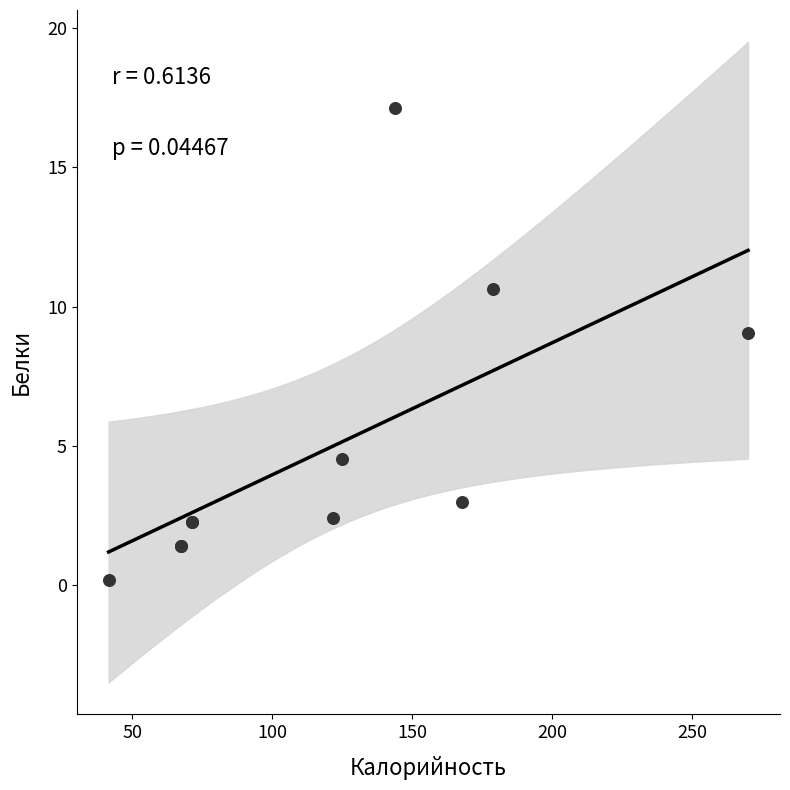

What Y value in the scatter plot is closest to 8?

9.1